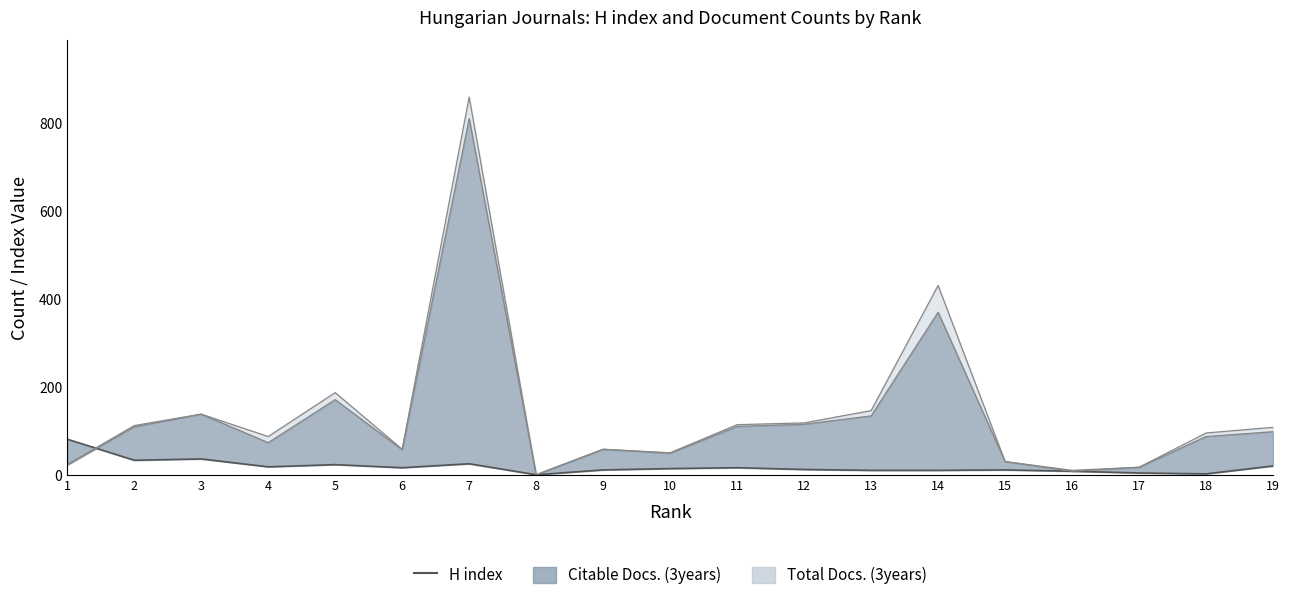

What is the greatest value displayed?

81